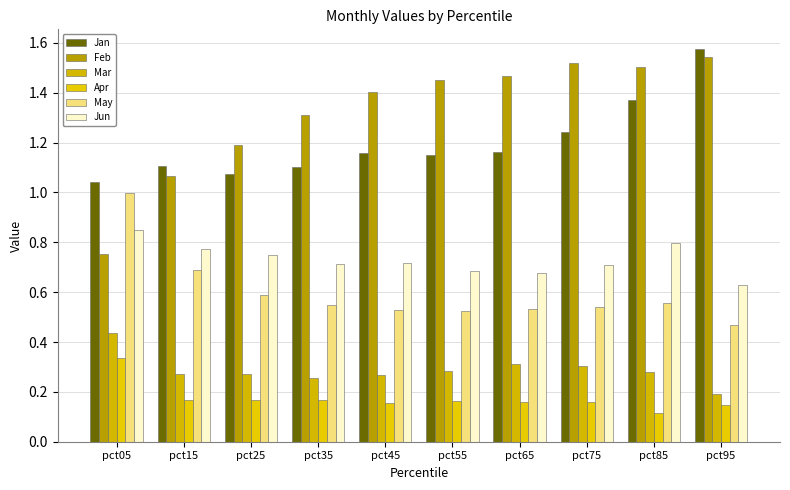

What is the sum of the Apr values at pct15 and pct35?

0.3